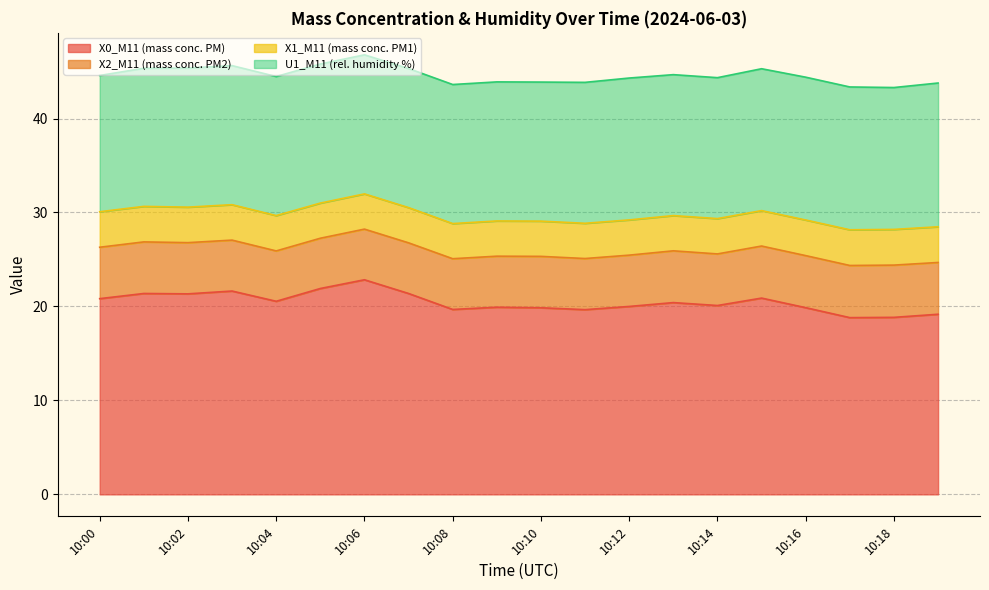

Which category has the highest value across all series?

10:06